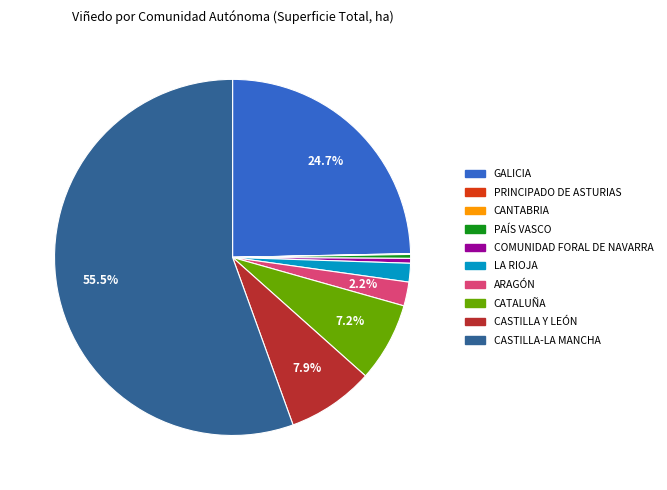

Is there a majority slice in this chart?

Yes